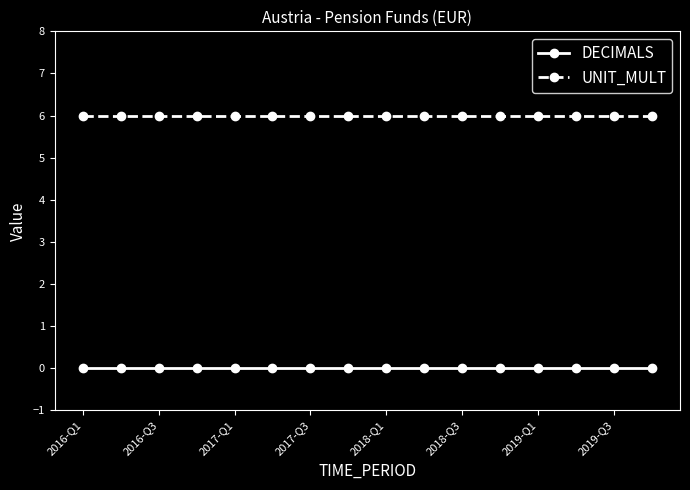

At how many categories does at least one series exceed 2?

16